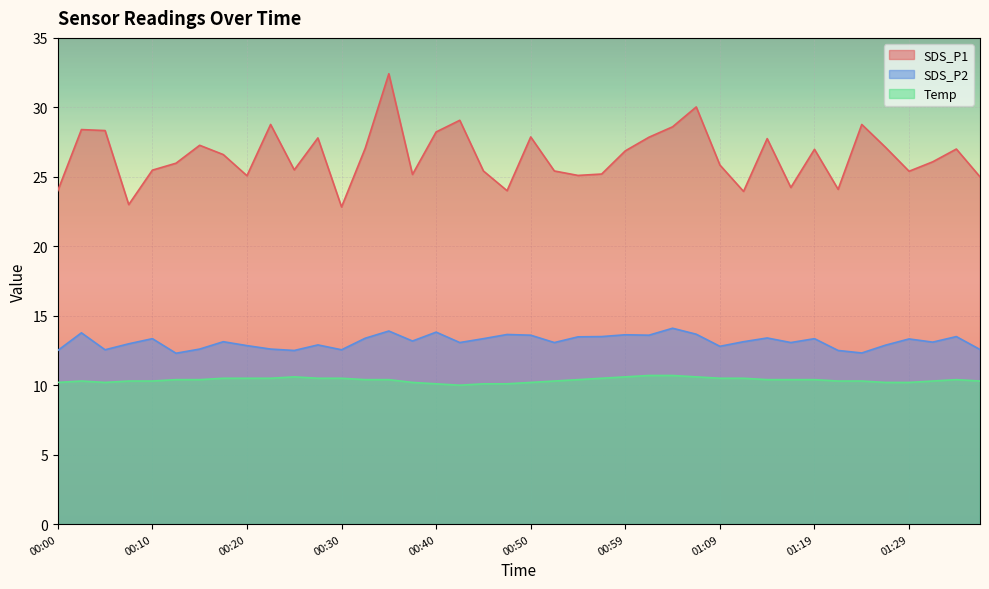

What is the sum of the SDS_P1 values at 01:24 and 01:31?

54.8